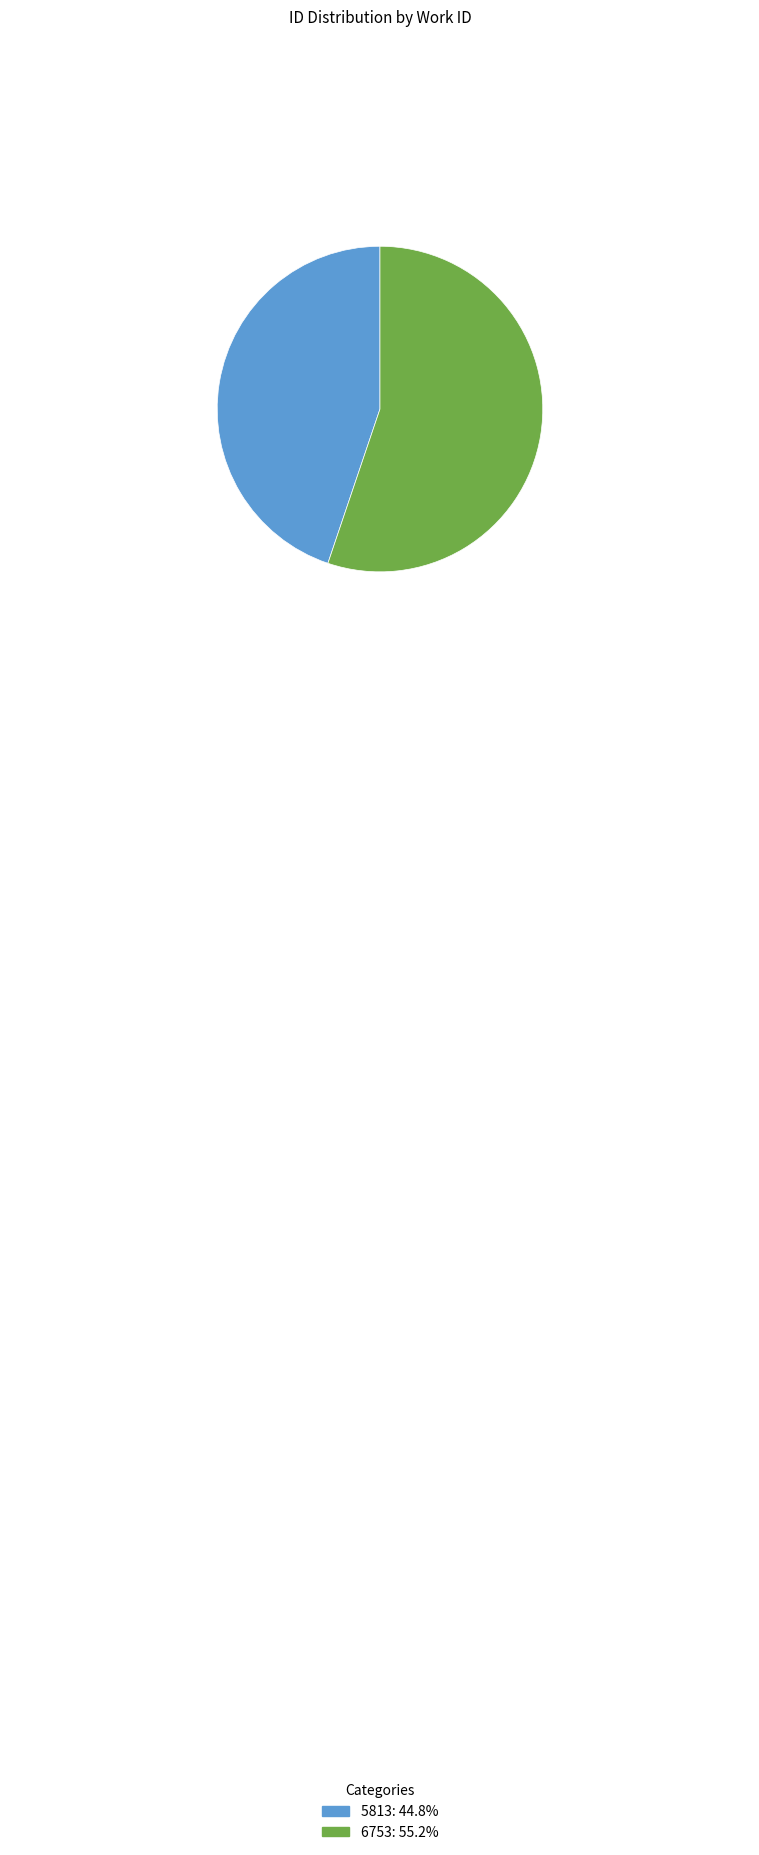

Is the sum of 6753: 55.2% and 5813: 44.8% greater than half?

Yes